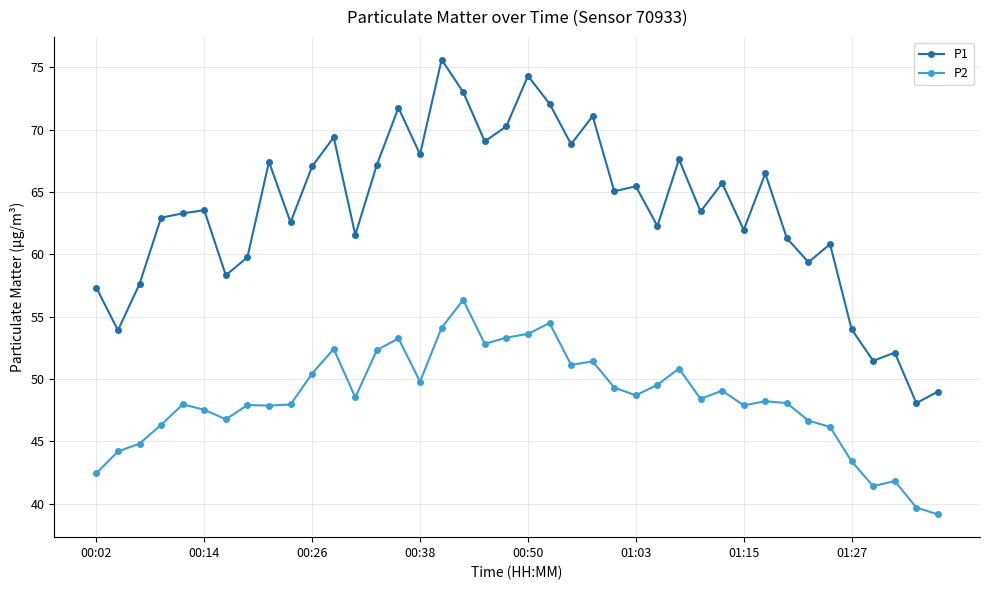

What is the difference between the second highest and second lowest values in the P1 series?

25.3